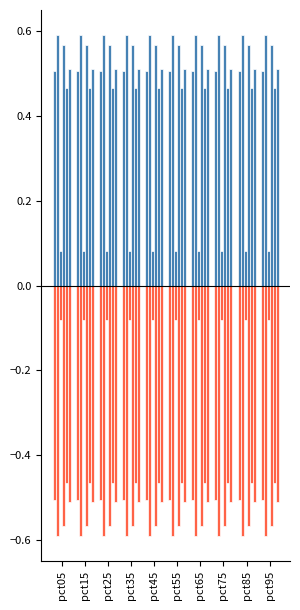

What is the total value across all series at pct85?

2.1